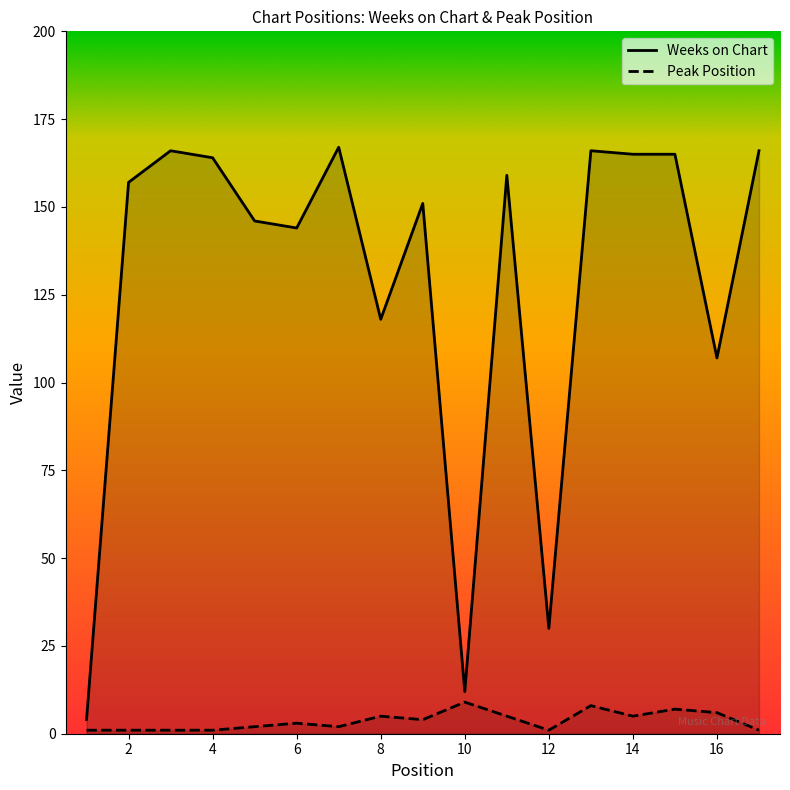

Is the value of Peak Position at 15 greater than the value of Weeks on Chart at 9?

No